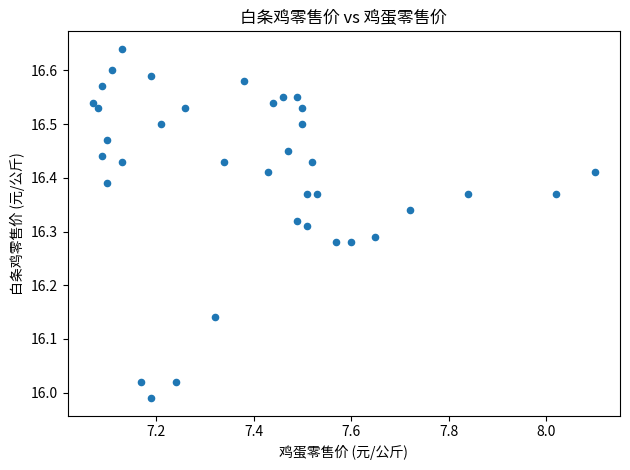

What is the range of X values (max minus min)?

1.0